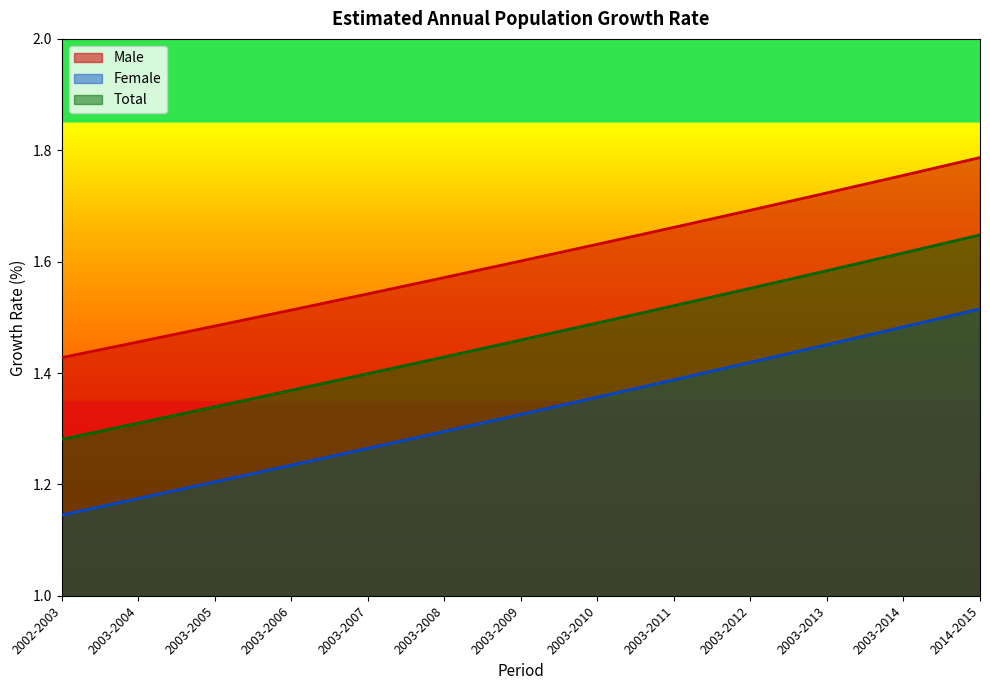

Reading left to right, what are all the values shown in this chart?

Male: 1.4	1.5	1.5	1.5	1.5	1.6	1.6	1.6	1.7	1.7	1.7	1.8	1.8
Female: 1.1	1.2	1.2	1.2	1.3	1.3	1.3	1.4	1.4	1.4	1.5	1.5	1.5
Total: 1.3	1.3	1.3	1.4	1.4	1.4	1.5	1.5	1.5	1.6	1.6	1.6	1.6